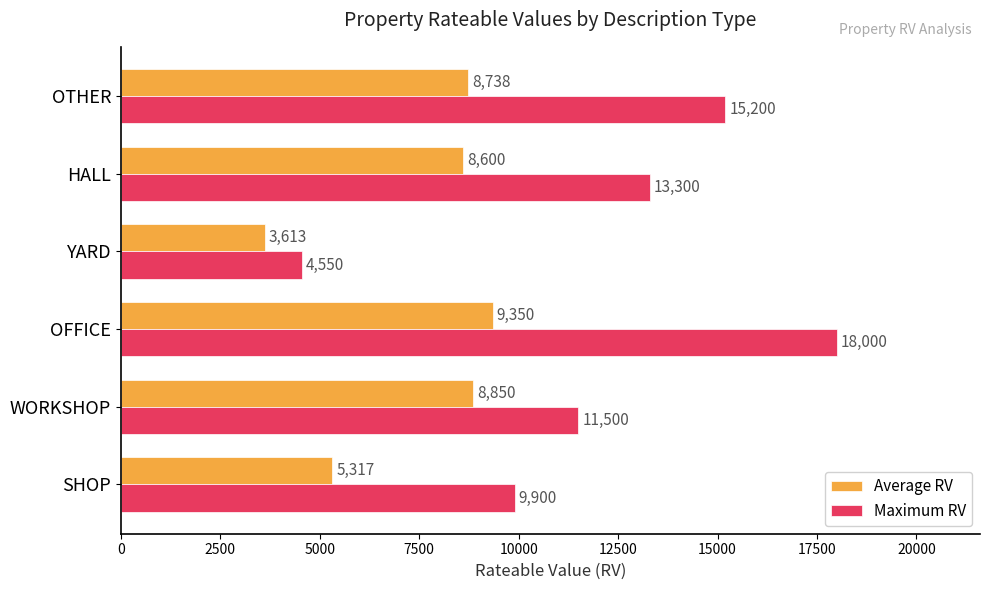

What is the difference between the maximum and minimum values in the Maximum RV series?

13450